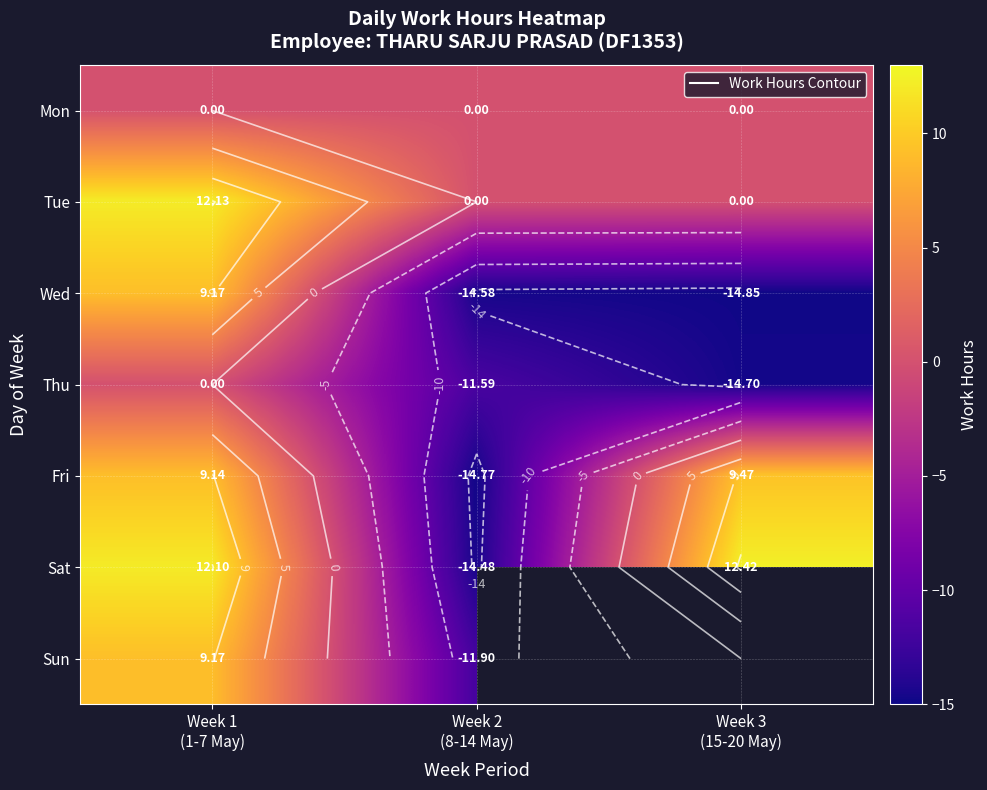

Where is Sat nearest to the value -1?

Week 1 (1-7 May)